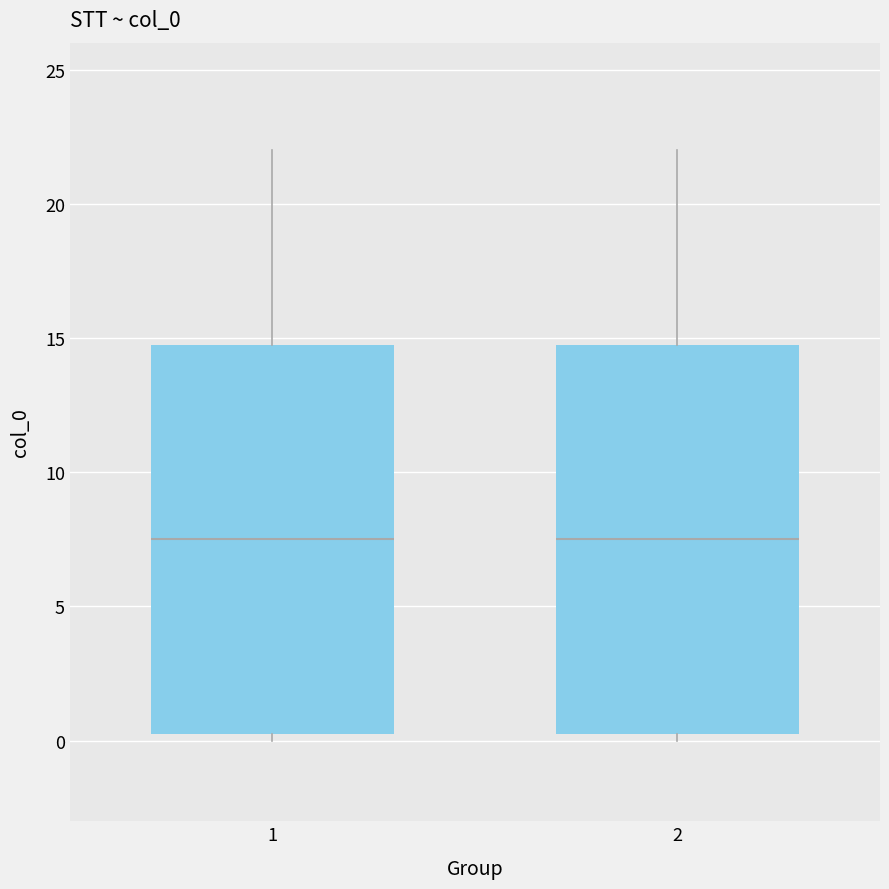

Reading left to right, read every box against the y-axis: the position of its median line, the range the box covers, and the ends of its whiskers. The values are not printed on the chart, so give them approximately, as read against the axis.

1: median 7.5, box 0.5 to 15.0, whiskers 0.0 to 22.0
2: median 7.5, box 0.5 to 15.0, whiskers 0.0 to 22.0